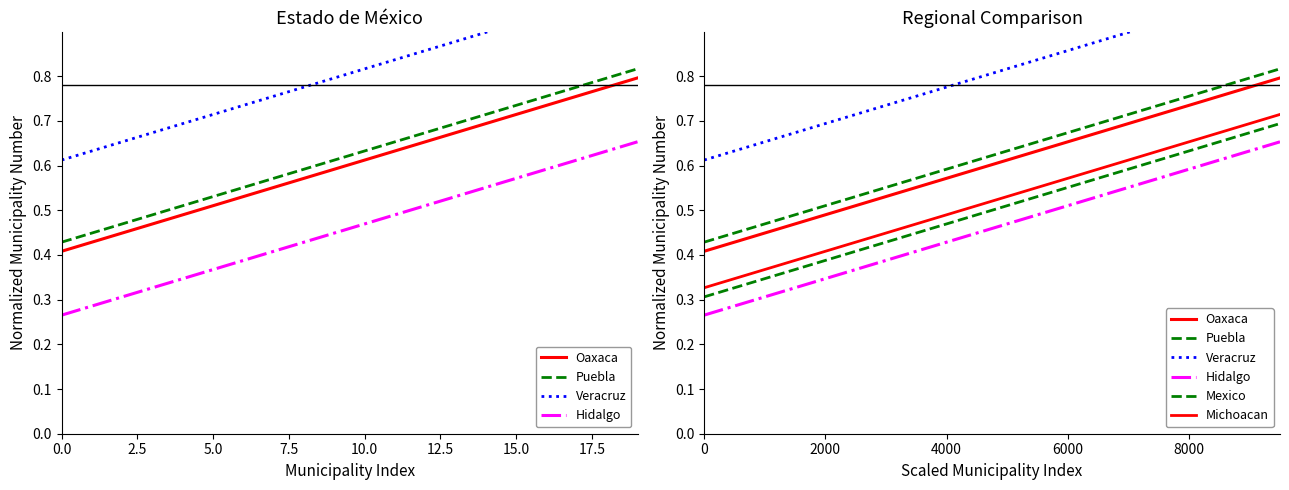

True or false: Veracruz has more than 2 interior local peaks.

False